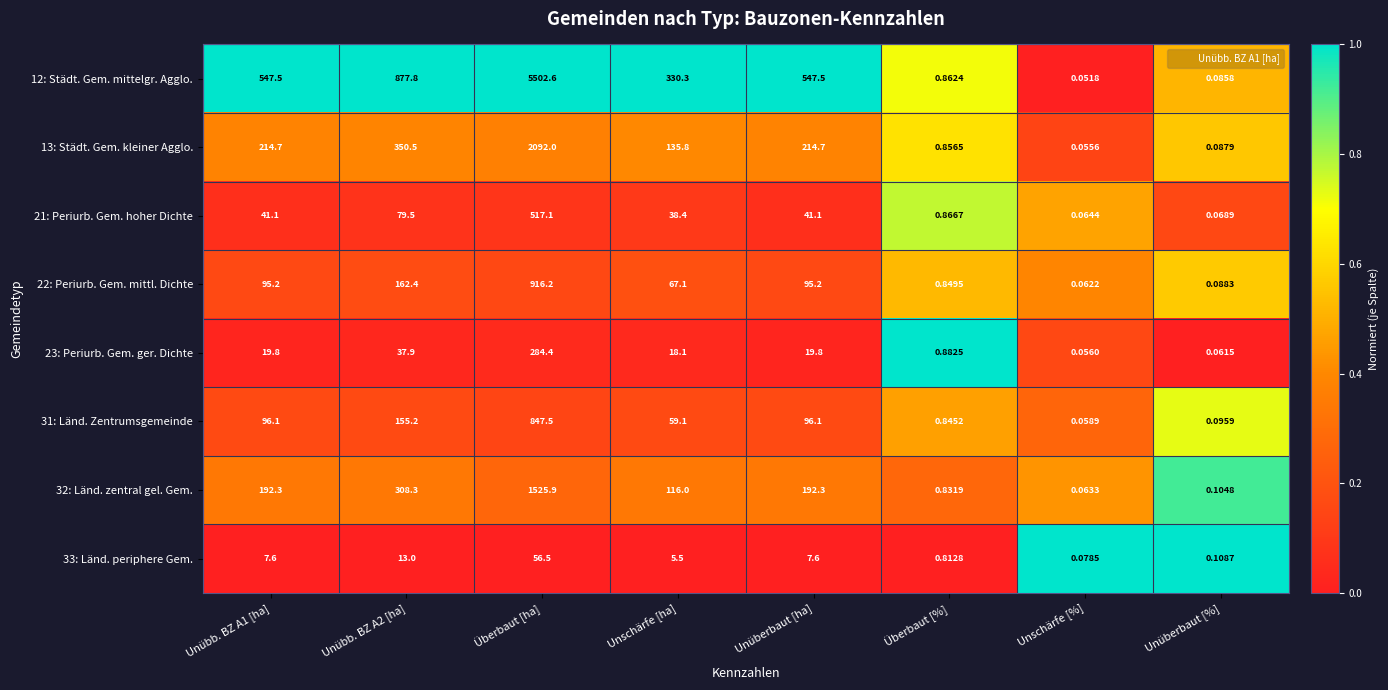

At which category is the sum across all series the highest?

Überbaut [ha]